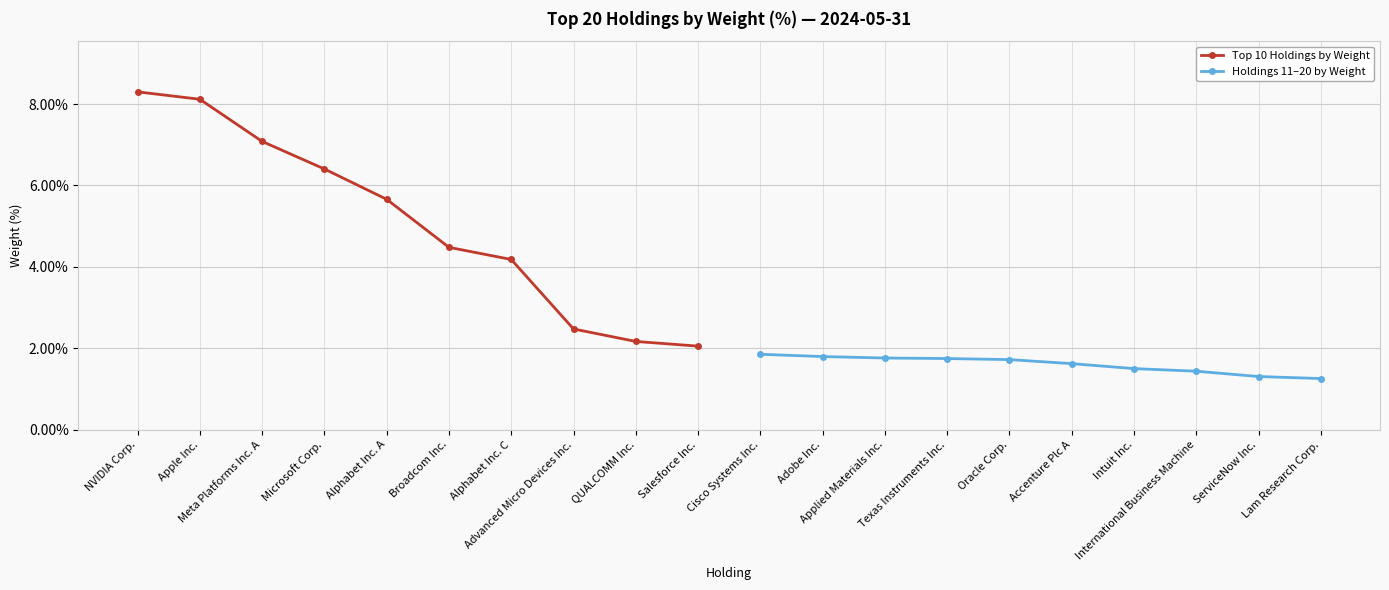

What is the maximum value for Top 10 Holdings by Weight?

8.3